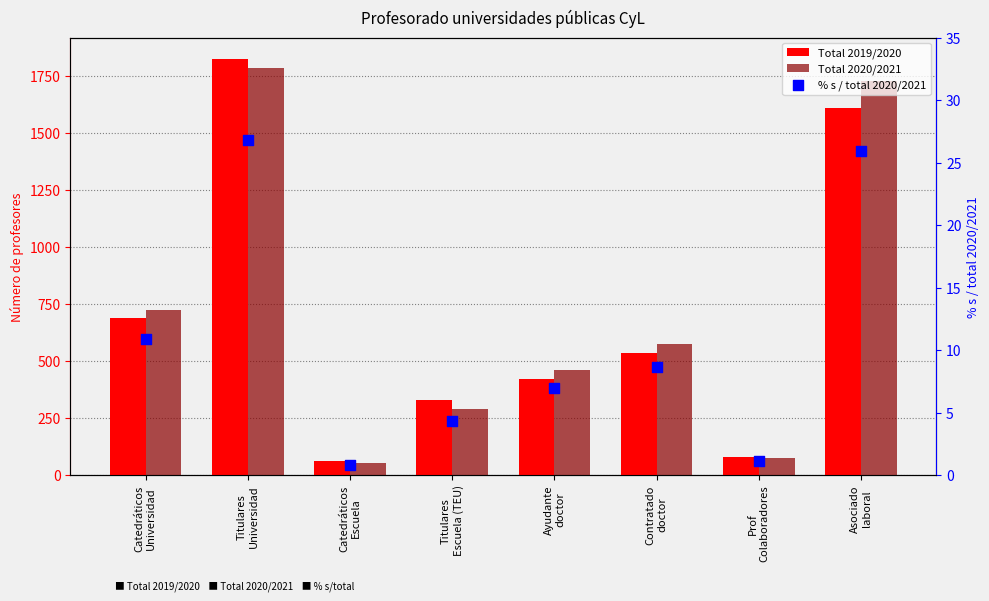

Which series reaches the maximum Y coordinate?

Total 2019/2020